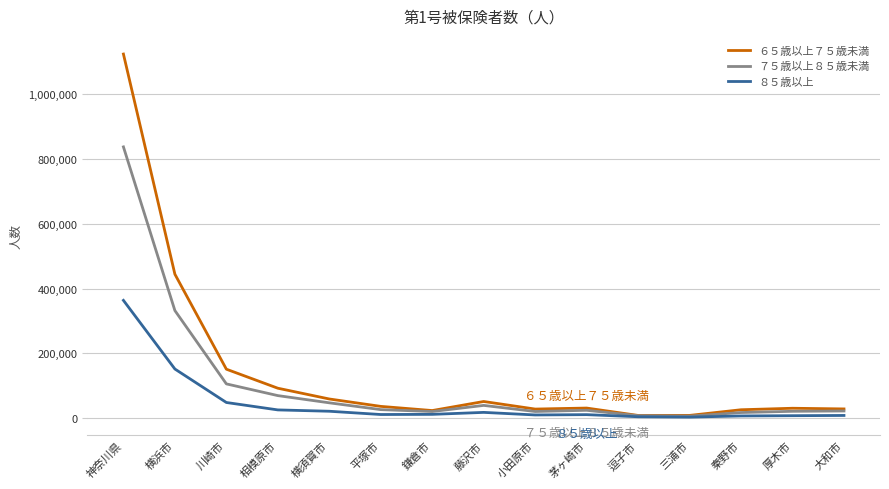

Which series has the widest spread of values?

６５歳以上７５歳未満